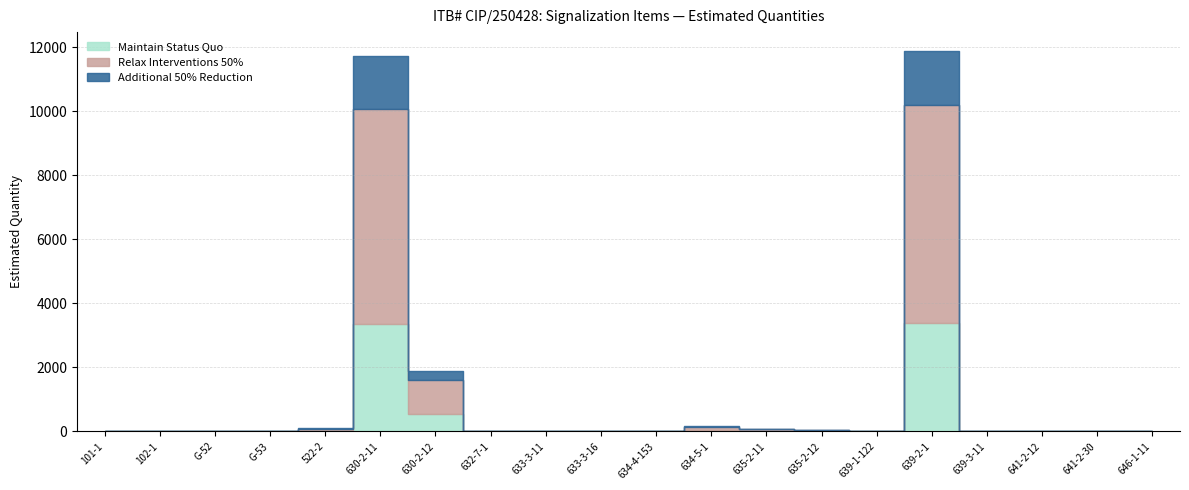

What is the maximum value for Maintain Status Quo?

3395